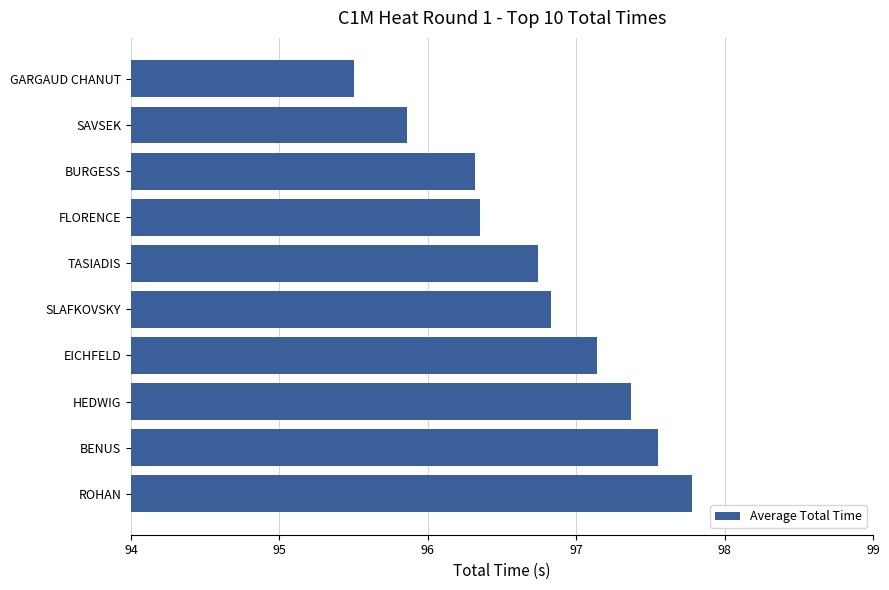

What is the sum of all values?

967.4